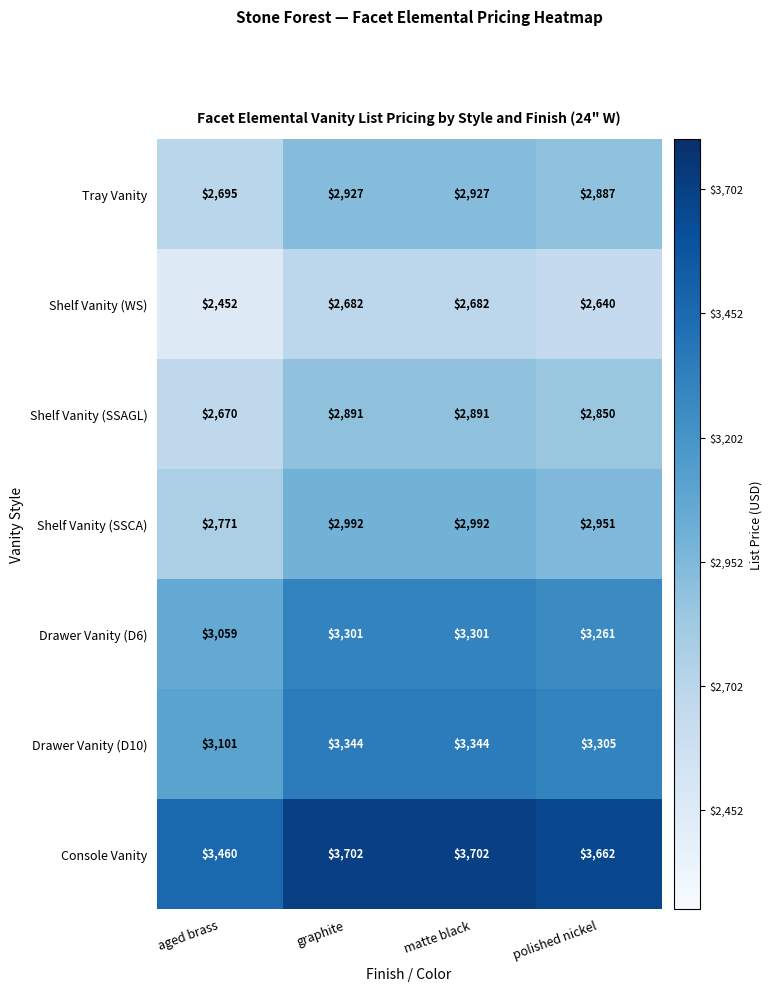

How many distinct data groups are displayed?

7